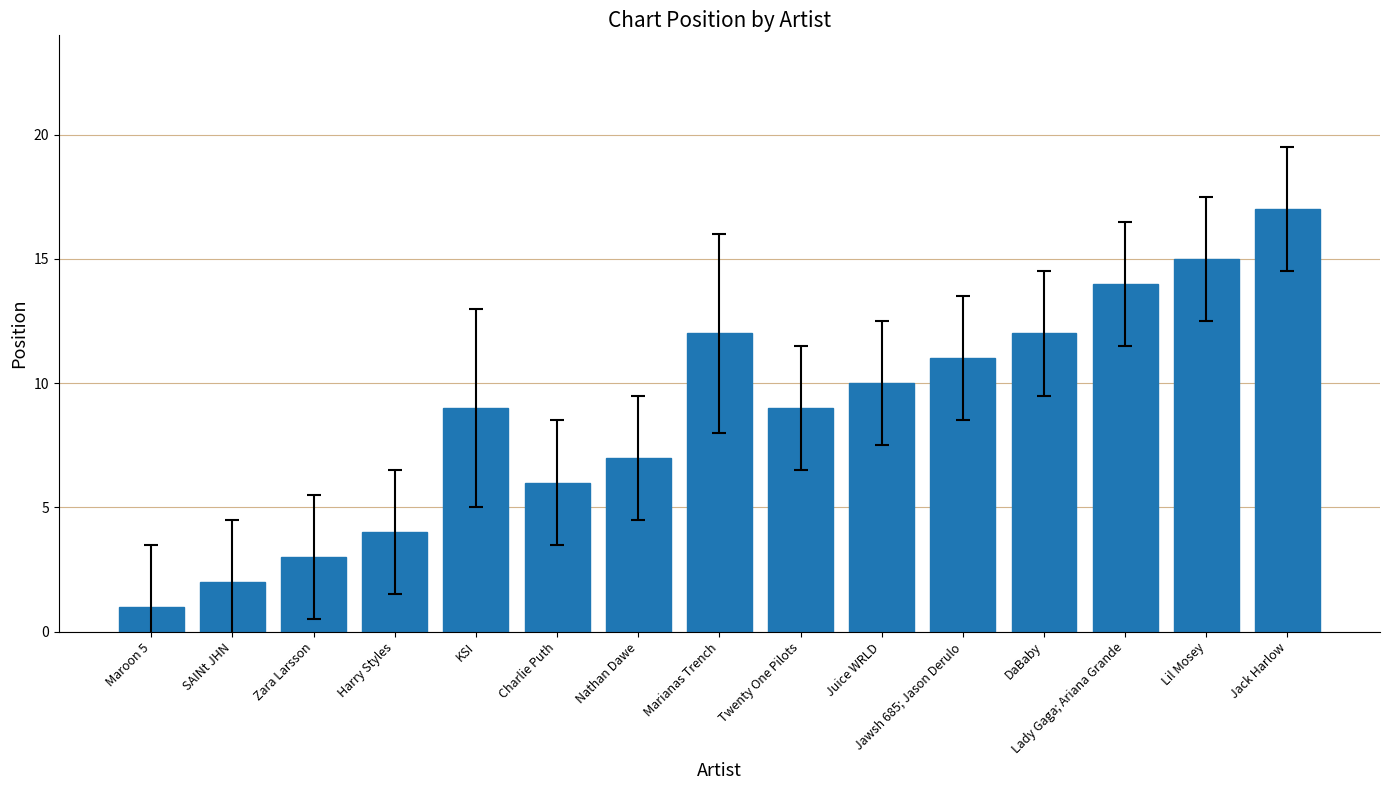

Reading left to right, transcribe all the data shown in this chart.

1	2	3	4	9	6	7	12	9	10	11	12	14	15	17